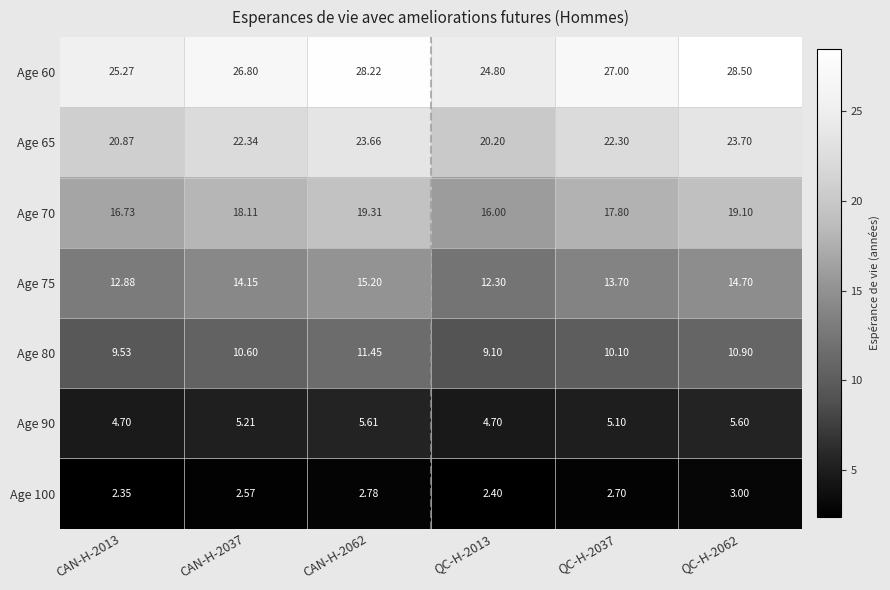

Is the value of Age 80 at CAN-H-2062 greater than the value of Age 70 at CAN-H-2013?

No